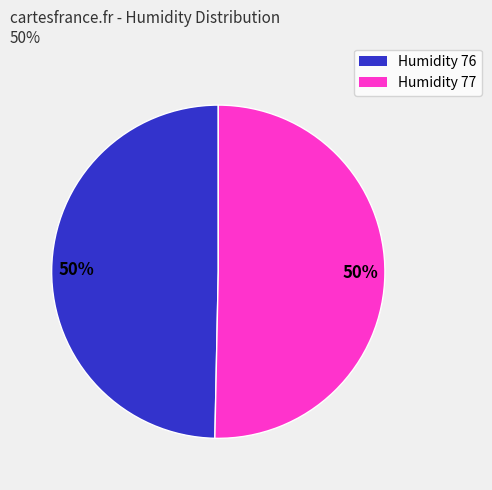

To the nearest percent, what is the average slice percentage?

50%